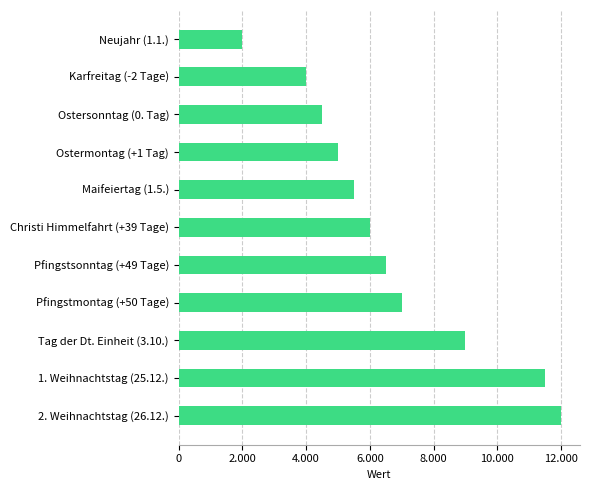

Are the bars horizontal?

Yes